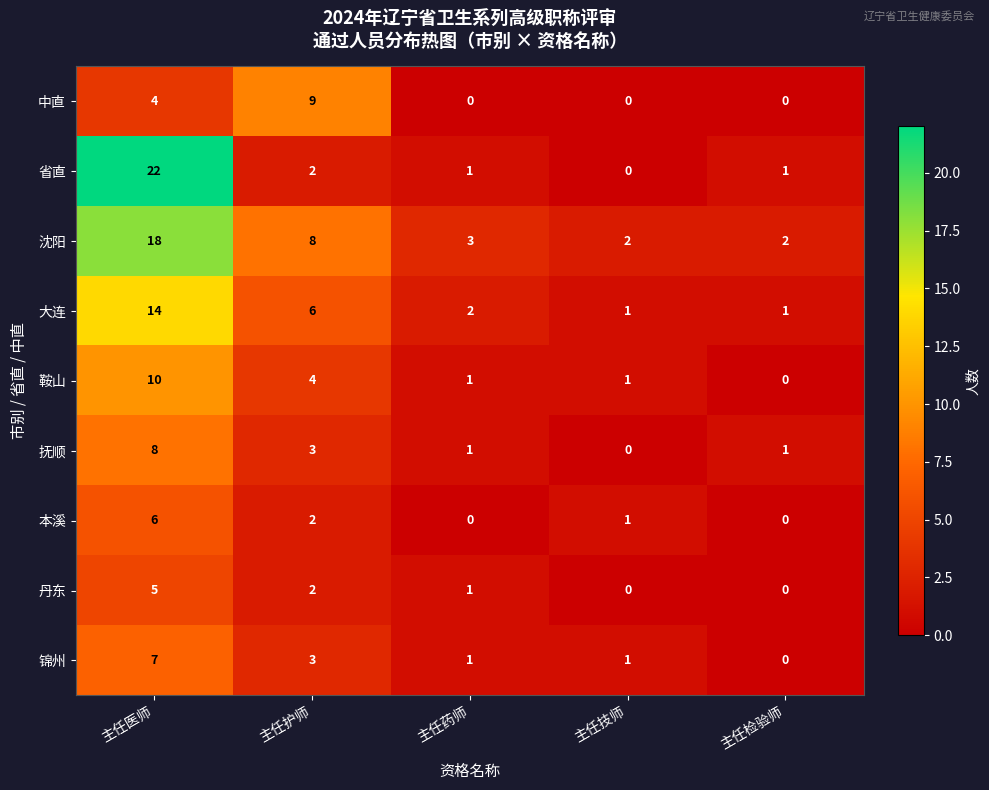

The 大连 series shows 2 at 主任技师. True or false?

False